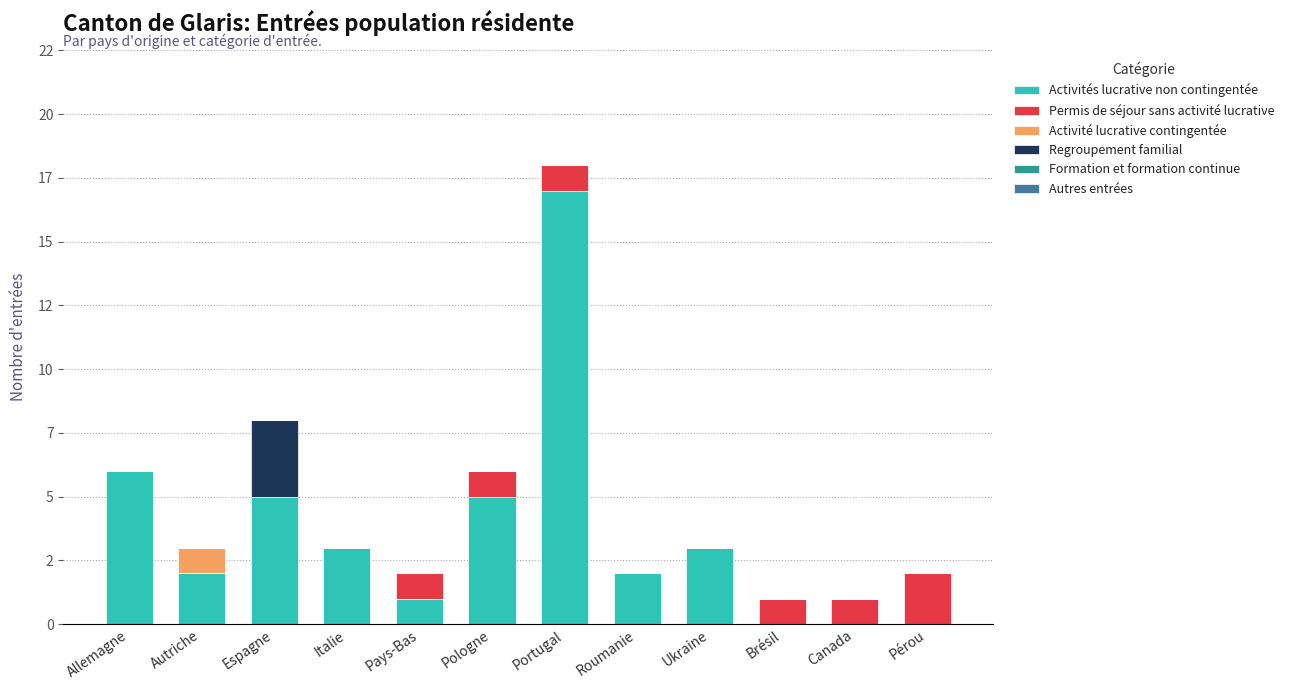

The value of Activités lucrative non contingentée at Autriche is 2. True or false?

True